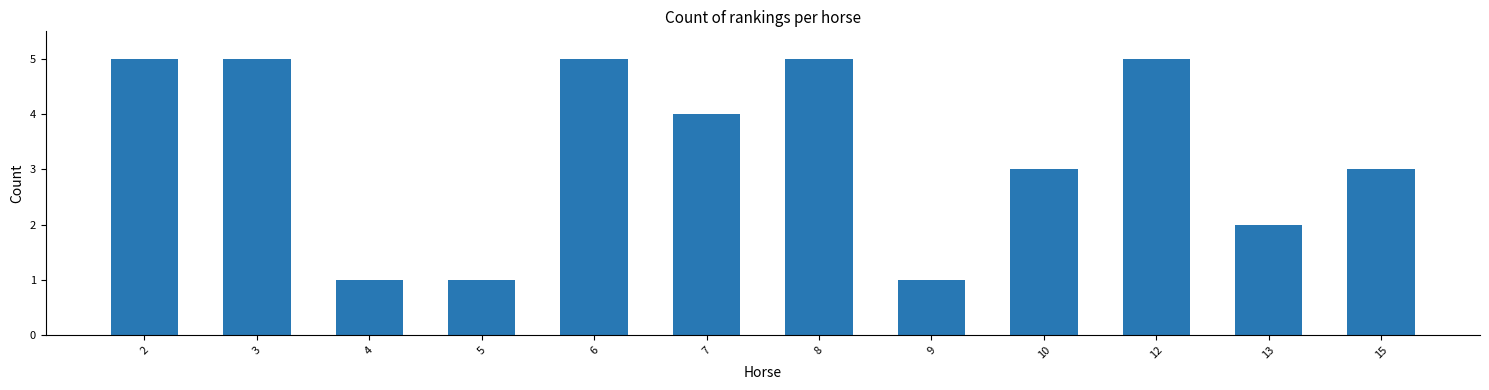

What is the difference between the maximum and minimum values?

4